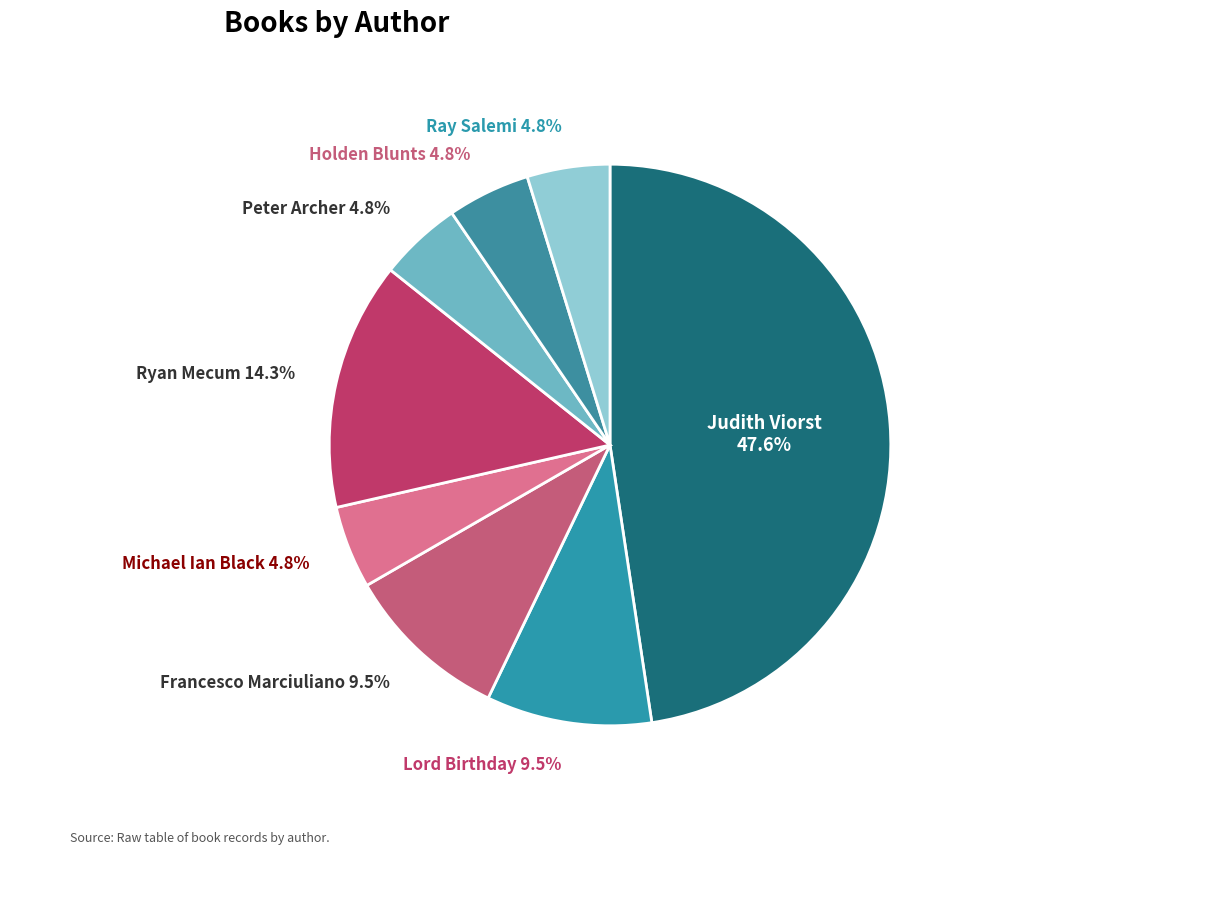

What is the total percentage of Lord Birthday and Holden Blunts?

14.3%